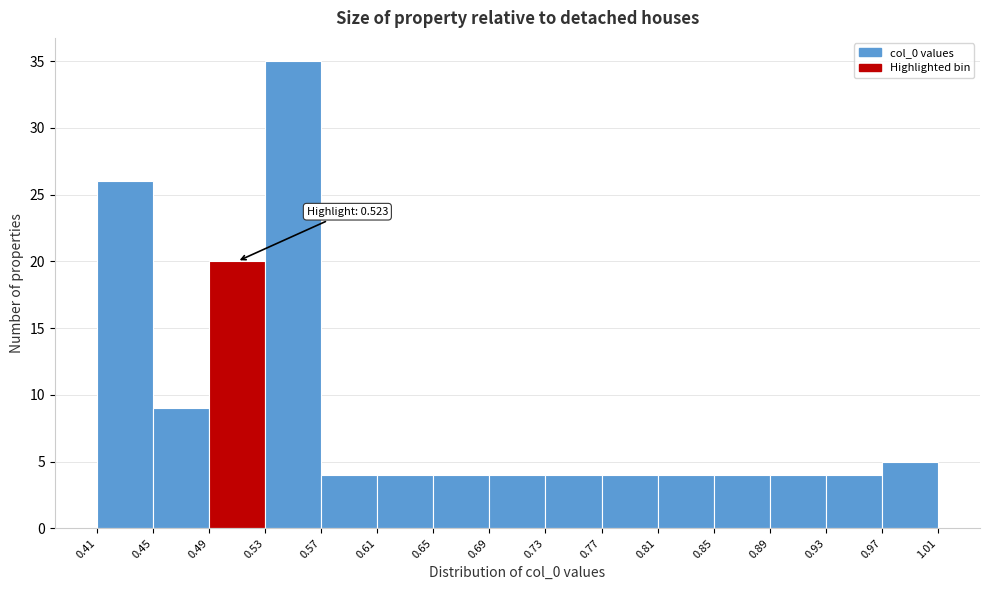

Over which range of the x-axis is the bar tallest?

0.53 to 0.57